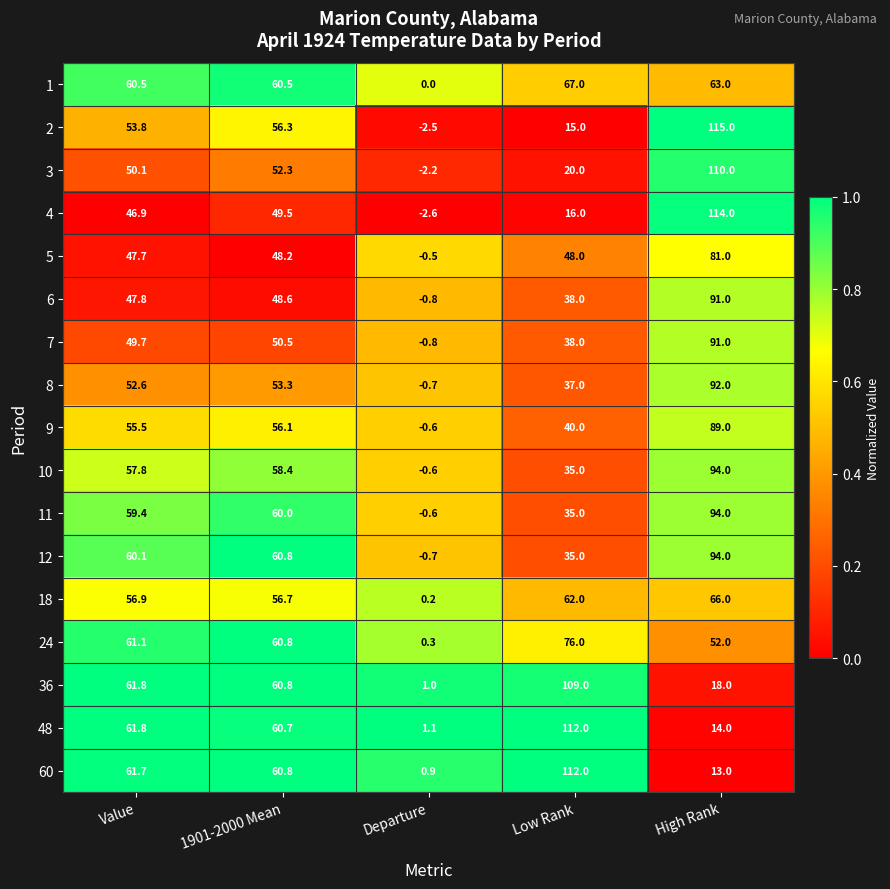

What is the difference between the maximum and minimum values in the 12 series?

94.7